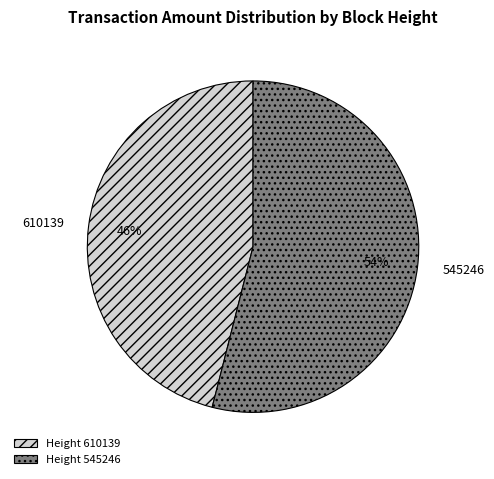

Count the number of slices in the pie.

2